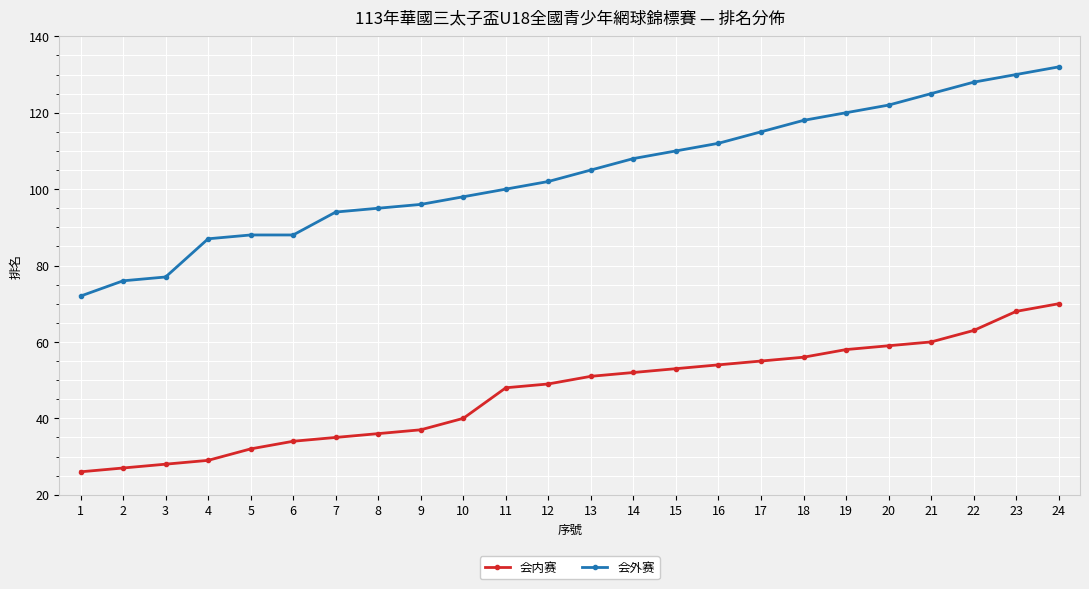

What is the total value across all series at 3?

105